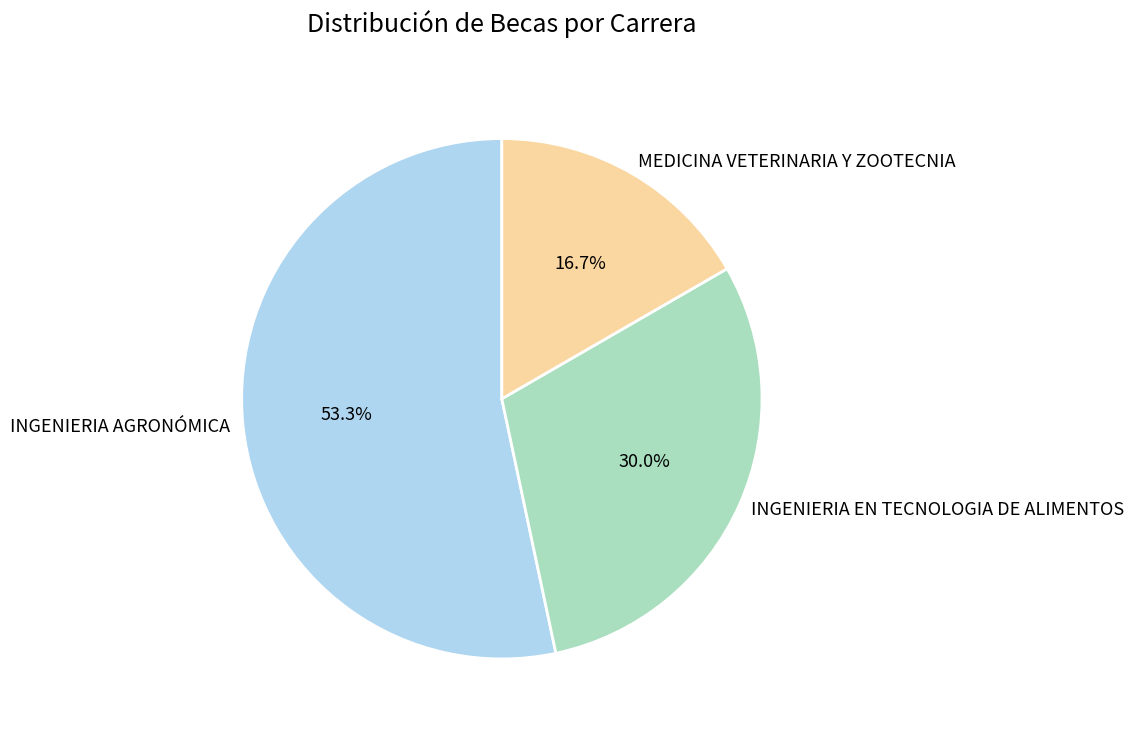

Count the number of slices in the pie.

3